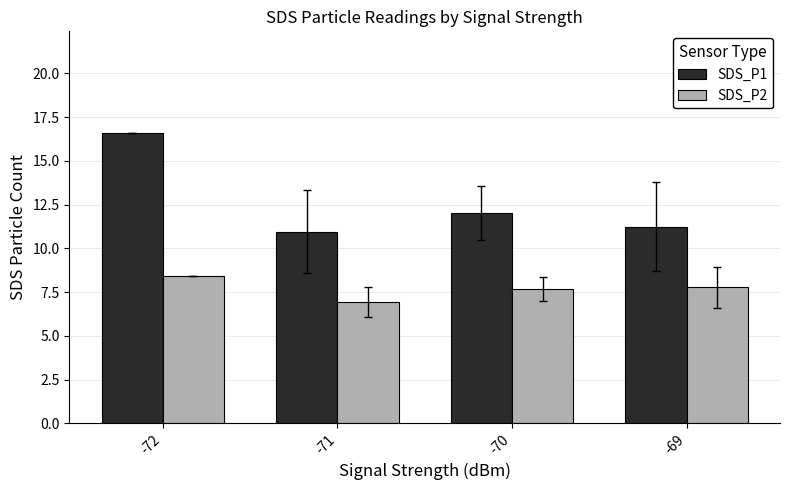

What is the difference between the second highest and second lowest values in the SDS_P2 series?

0.1